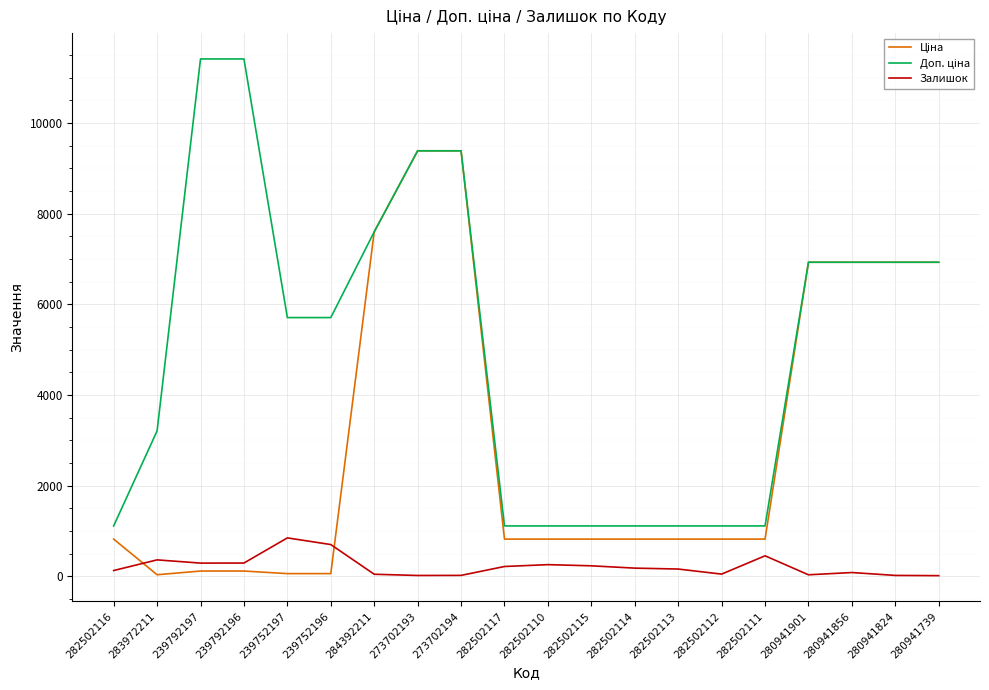

Is it true that Залишок equals 158.0 at 282502113?

True